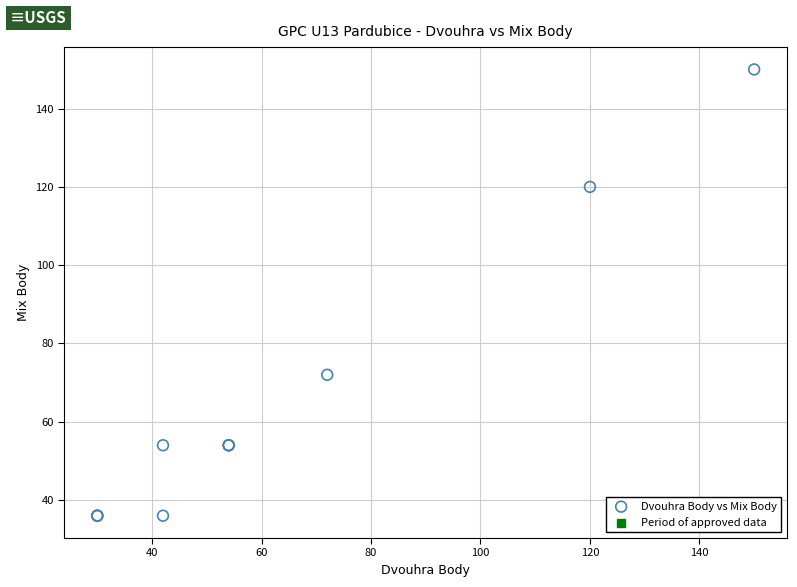

What Y value in the scatter plot is closest to 93?

72